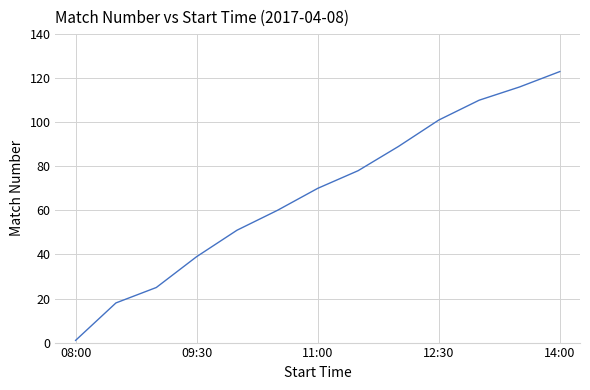

True or false: there are more than 0 points higher than both neighbors.

False